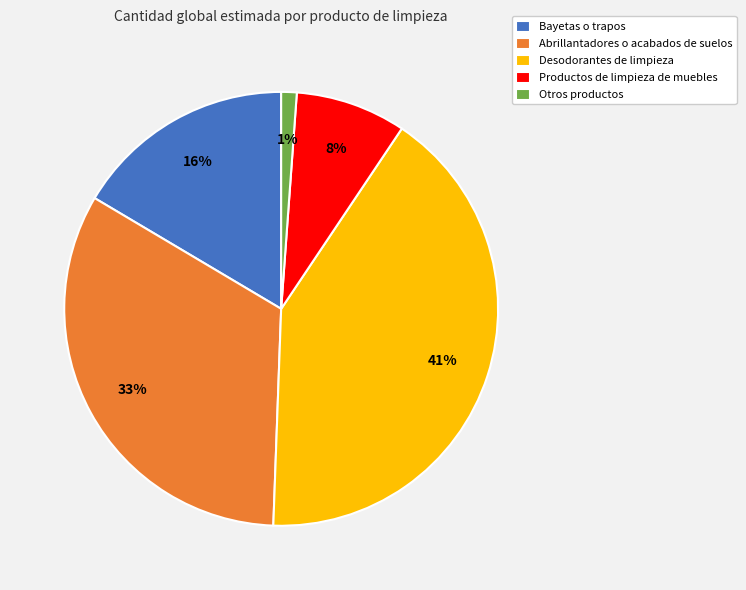

To the nearest percent, what is the difference between the Otros productos and Abrillantadores o acabados de suelos slice percentages?

32%